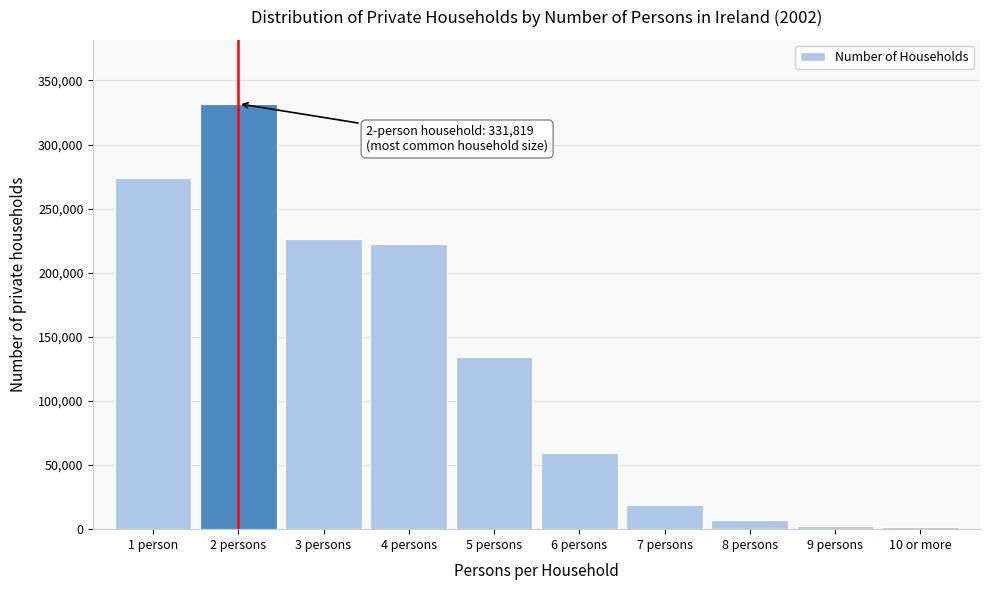

What is the label of the 4th bar from the left?

4 persons